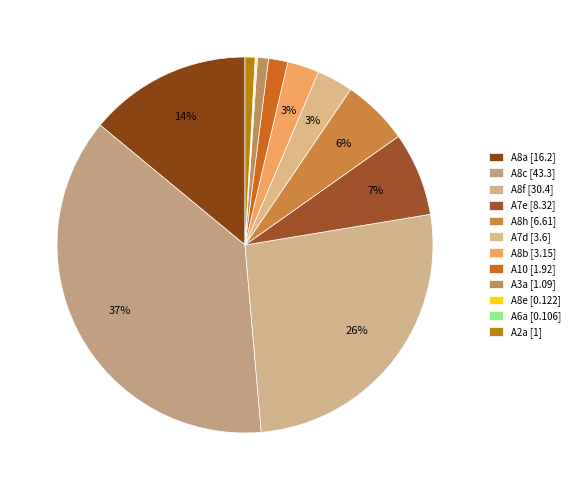

Do A2a and A8f together represent more than half of the pie?

No